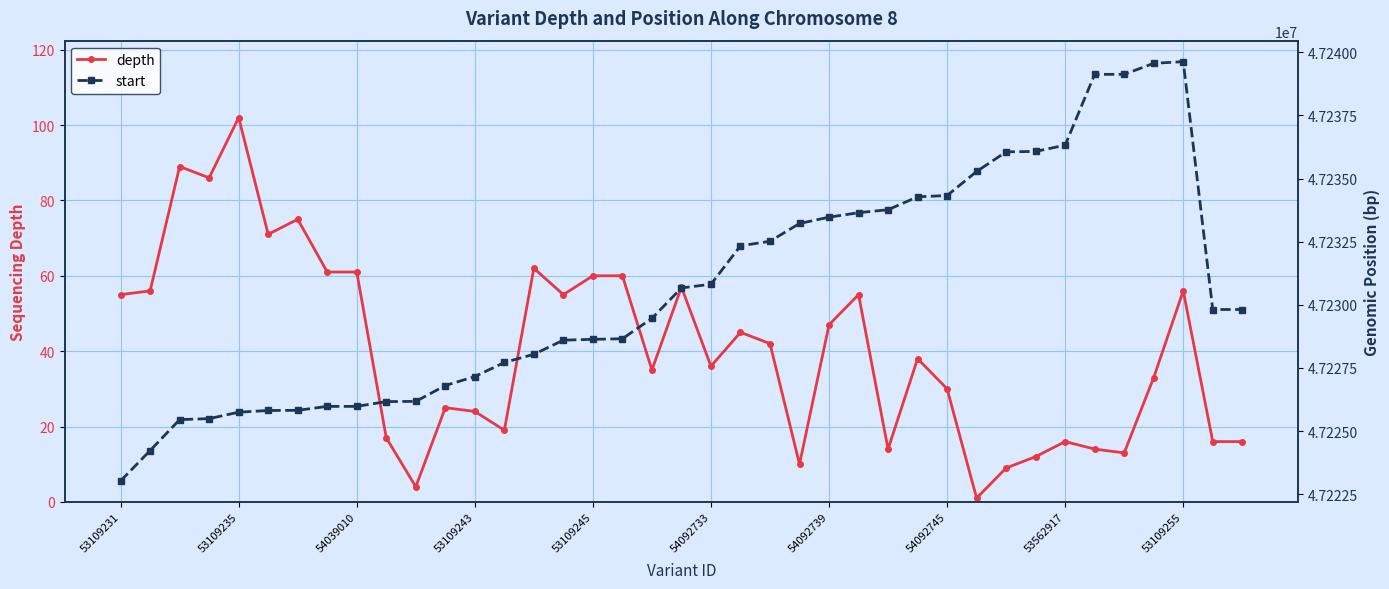

True or false: start and depth cross at least once.

False